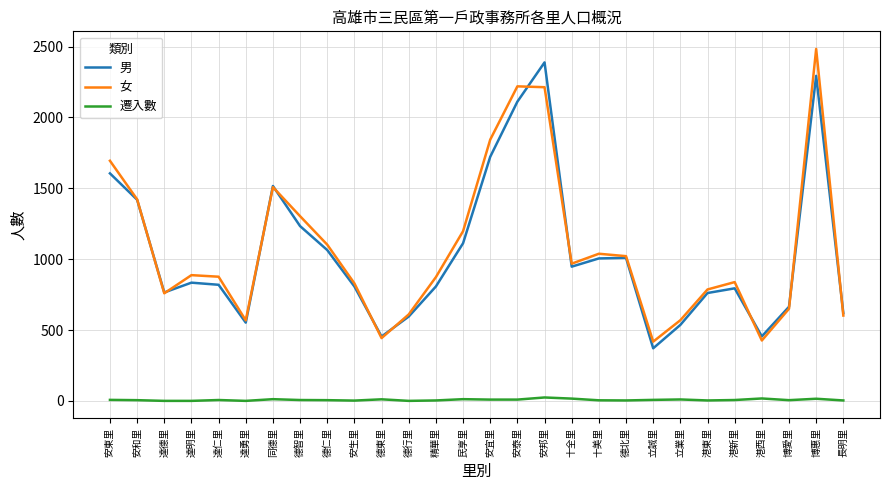

At which label does 女 first exceed 887?

安東里